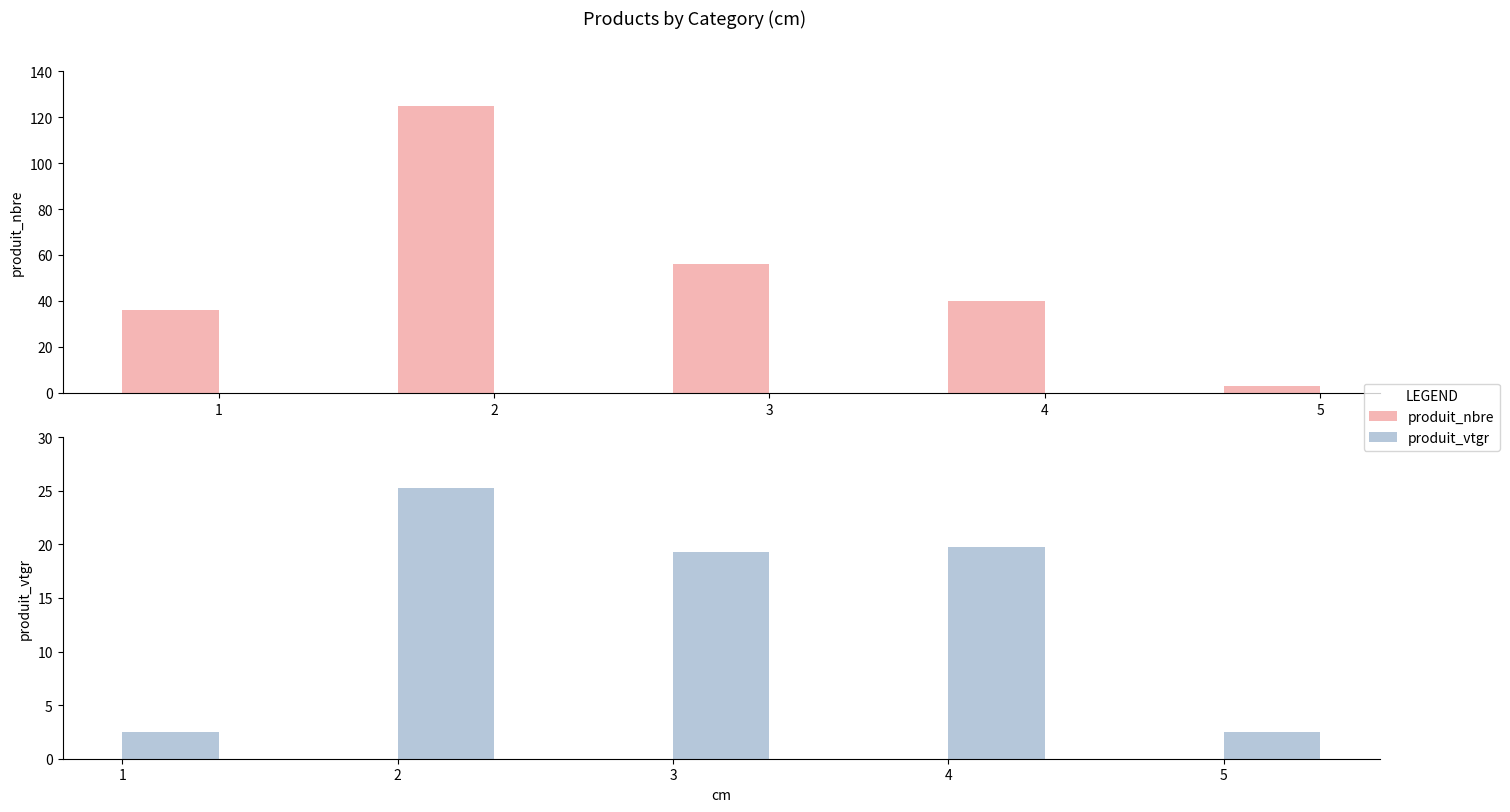

At 3, list the series in order from largest to smallest.

produit_nbre, produit_vtgr